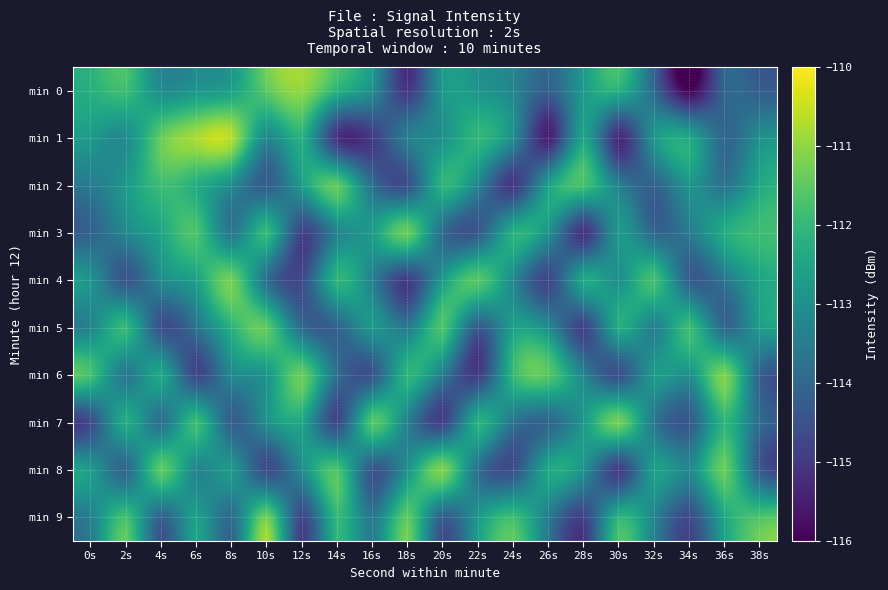

Reading right to left, transcribe all the data shown in this chart.

min 0: 38s=-114.2	36s=-114.0	34s=-115.9	32s=-114.0	30s=-112.2	28s=-112.7	26s=-114.2	24s=-113.3	22s=-112.9	20s=-112.8	18s=-115.0	16s=-113.1	14s=-112.2	12s=-111.0	10s=-111.5	8s=-112.6	6s=-112.8	4s=-113.1	2s=-111.9	0s=-112.2
min 1: 38s=-113.0	36s=-114.0	34s=-112.4	32s=-112.8	30s=-115.3	28s=-112.5	26s=-115.5	24s=-113.1	22s=-112.1	20s=-113.0	18s=-113.4	16s=-114.9	14s=-115.1	12s=-112.2	10s=-113.2	8s=-110.7	6s=-110.8	4s=-111.4	2s=-113.1	0s=-112.7
min 2: 38s=-112.4	36s=-113.7	34s=-112.9	32s=-114.1	30s=-113.4	28s=-111.8	26s=-112.6	24s=-115.0	22s=-113.3	20s=-112.1	18s=-114.5	16s=-113.8	14s=-111.5	12s=-112.7	10s=-114.2	8s=-113.1	6s=-112.3	4s=-111.9	2s=-112.8	0s=-113.5
min 3: 38s=-111.9	36s=-112.3	34s=-113.5	32s=-114.0	30s=-112.8	28s=-115.1	26s=-113.0	24s=-112.2	22s=-114.3	20s=-113.9	18s=-111.4	16s=-112.7	14s=-113.3	12s=-114.8	10s=-112.0	8s=-113.6	6s=-111.7	4s=-112.5	2s=-113.2	0s=-114.1
min 4: 38s=-112.5	36s=-113.6	34s=-114.2	32s=-111.8	30s=-113.0	28s=-112.4	26s=-114.7	24s=-113.2	22s=-111.6	20s=-112.7	18s=-114.9	16s=-113.4	14s=-112.1	12s=-114.6	10s=-113.8	8s=-111.3	6s=-112.6	4s=-113.1	2s=-114.4	0s=-112.9
min 5: 38s=-112.7	36s=-114.0	34s=-111.9	32s=-113.4	30s=-112.3	28s=-114.8	26s=-113.1	24s=-112.6	22s=-114.3	20s=-111.7	18s=-113.5	16s=-112.8	14s=-114.1	12s=-113.9	10s=-111.5	8s=-112.2	6s=-113.7	4s=-114.5	2s=-112.0	0s=-113.3
min 6: 38s=-114.1	36s=-111.2	34s=-113.0	32s=-112.7	30s=-114.5	28s=-113.3	26s=-111.6	24s=-112.0	22s=-114.9	20s=-113.5	18s=-112.1	16s=-114.4	14s=-113.8	12s=-111.4	10s=-112.9	8s=-113.2	6s=-114.7	4s=-112.4	2s=-113.6	0s=-111.8
min 7: 38s=-113.9	36s=-112.1	34s=-114.3	32s=-113.6	30s=-111.3	28s=-112.8	26s=-114.0	24s=-113.7	22s=-112.2	20s=-114.8	18s=-113.4	16s=-111.6	14s=-114.7	12s=-112.5	10s=-113.0	8s=-114.2	6s=-111.9	4s=-113.8	2s=-112.3	0s=-114.6
min 8: 38s=-114.3	36s=-111.4	34s=-113.2	32s=-112.6	30s=-114.9	28s=-113.0	26s=-112.4	24s=-114.5	22s=-113.8	20s=-111.2	18s=-112.9	16s=-114.4	14s=-111.7	12s=-113.1	10s=-114.6	8s=-112.8	6s=-113.3	4s=-111.5	2s=-114.0	0s=-112.7
min 9: 38s=-111.7	36s=-112.4	34s=-114.6	32s=-113.3	30s=-112.1	28s=-114.8	26s=-113.5	24s=-111.9	22s=-112.8	20s=-114.2	18s=-111.5	16s=-113.6	14s=-112.0	12s=-114.7	10s=-111.3	8s=-113.9	6s=-112.6	4s=-114.1	2s=-111.8	0s=-113.4